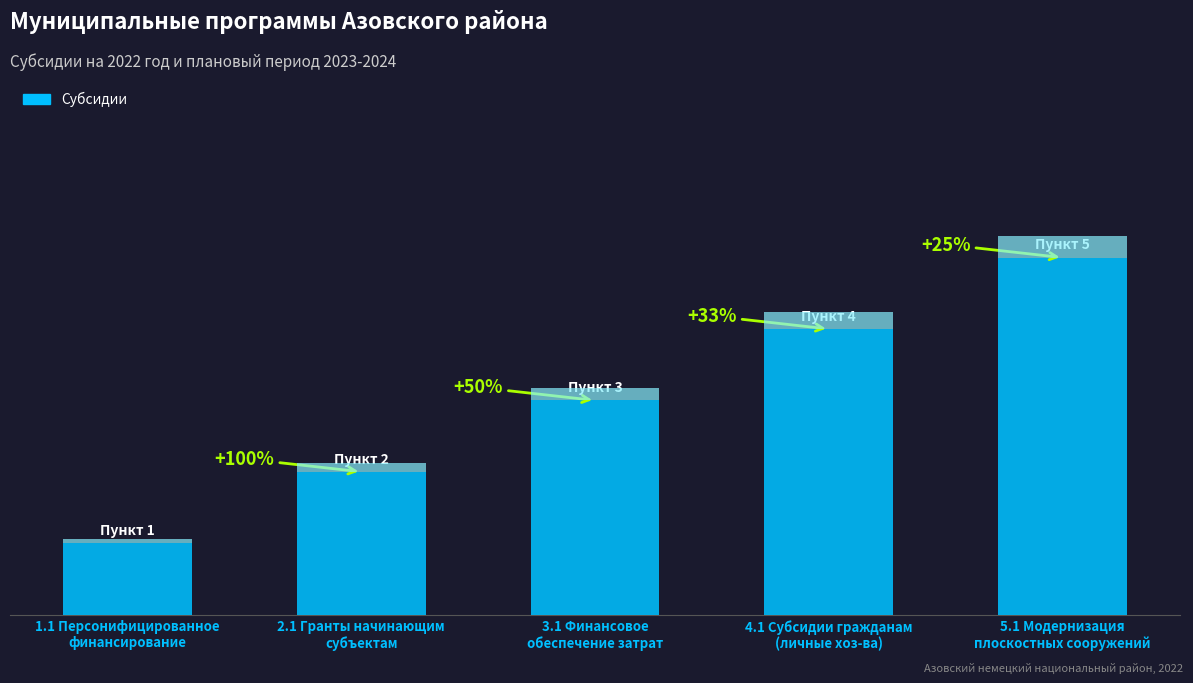

At which category does the chart reach its peak across all series?

5.1 Модернизация
плоскостных сооружений